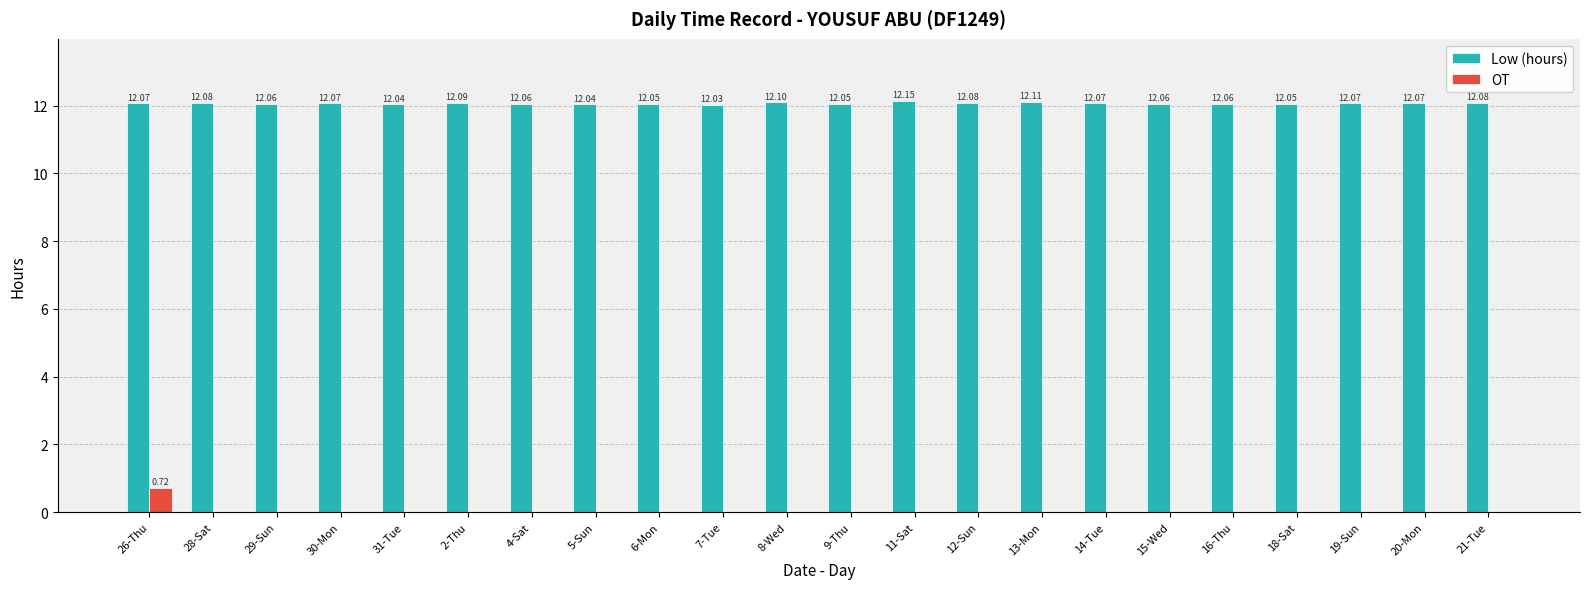

What is the sum of all Low (hours) values?

265.5